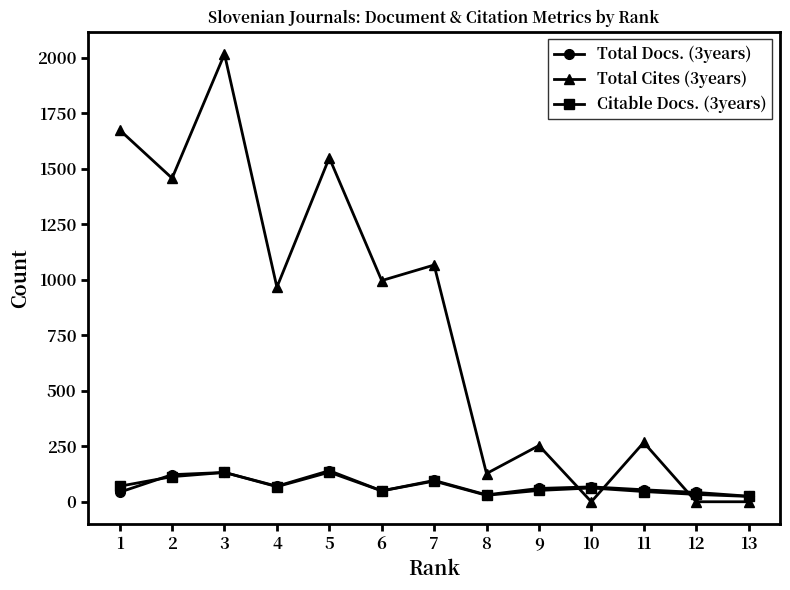

At which label does Total Cites (3years) first exceed 966?

1